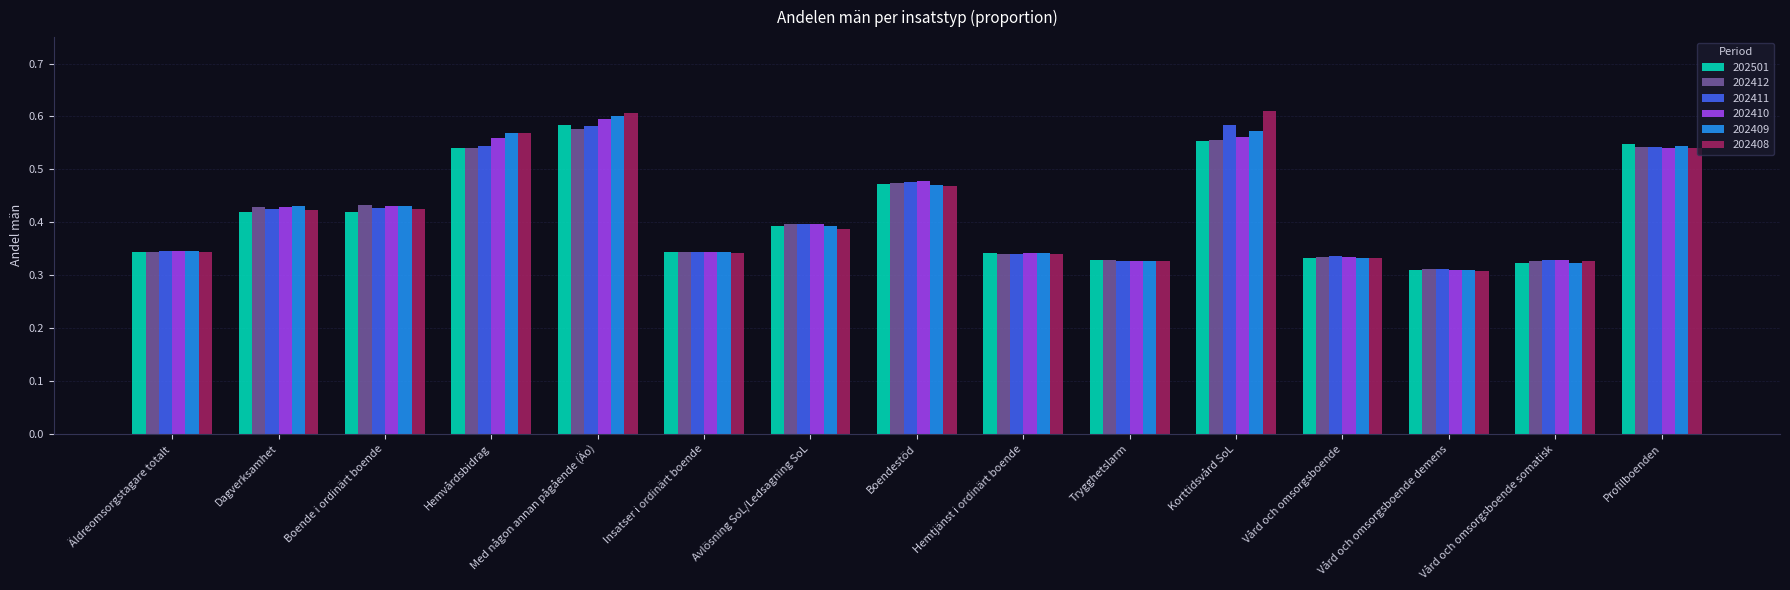

Between Hemtjänst i ordinärt boende and Profilboenden, which series saw the biggest shift?

202501